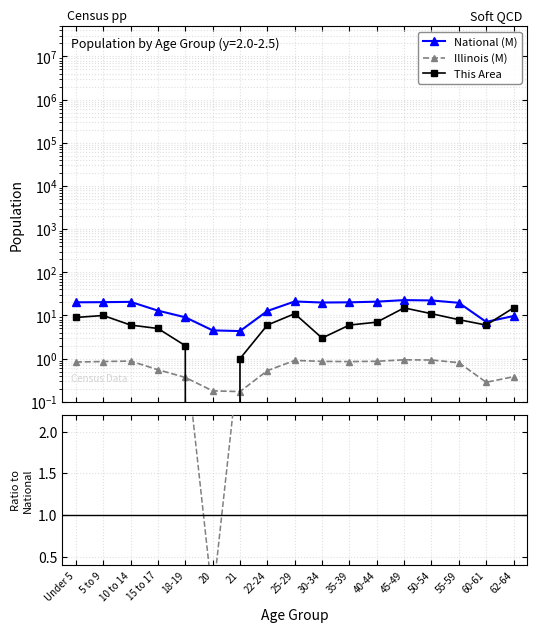

Is this an area chart (filled region under the line)?

No